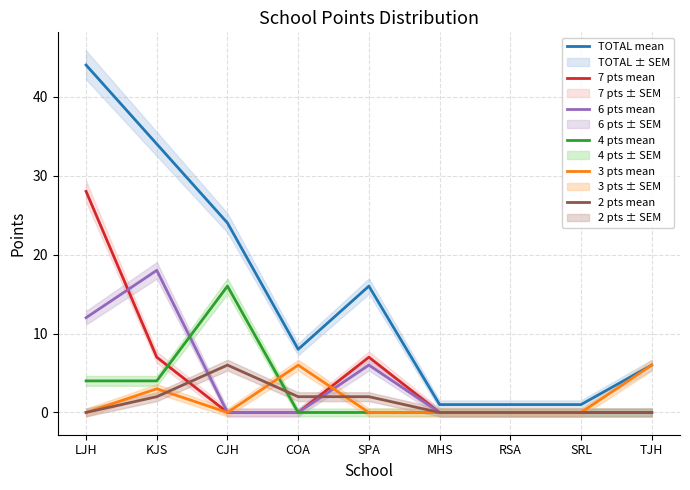

Reading right to left, transcribe all the data shown in this chart.

TOTAL mean: 6	1	1	1	16	8	24	34	44
7 pts mean: 0	0	0	0	7	0	0	7	28
6 pts mean: 0	0	0	0	6	0	0	18	12
4 pts mean: 0	0	0	0	0	0	16	4	4
3 pts mean: 6	0	0	0	0	6	0	3	0
2 pts mean: 0	0	0	0	2	2	6	2	0